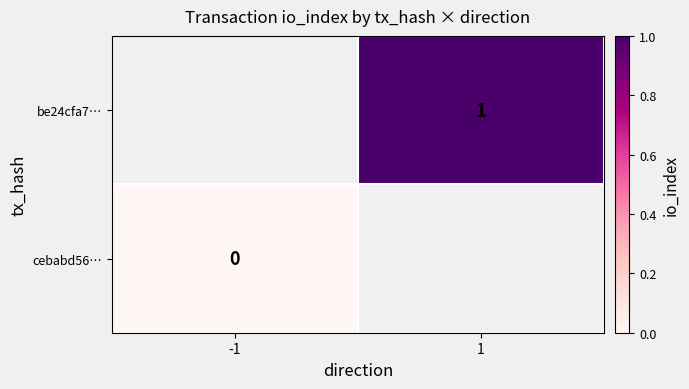

The value of be24cfa7… at 1 is 2. True or false?

False